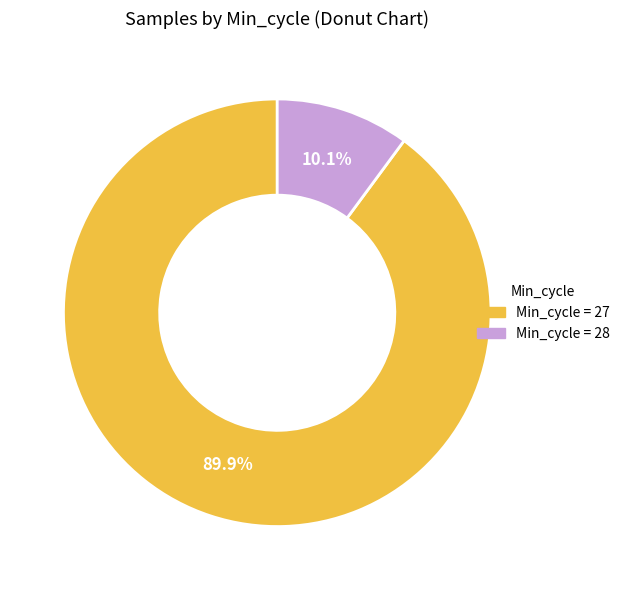

Is there a majority slice in this chart?

Yes